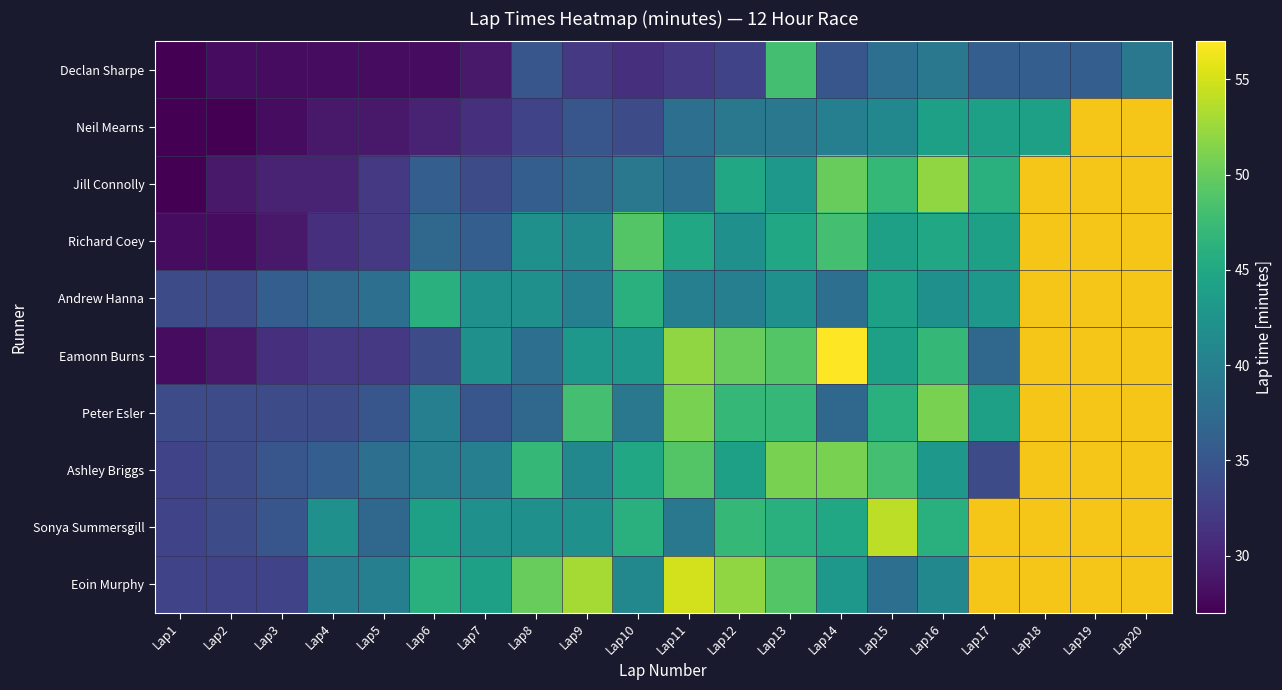

Which series changed the most between Lap4 and Lap6?

Andrew Hanna